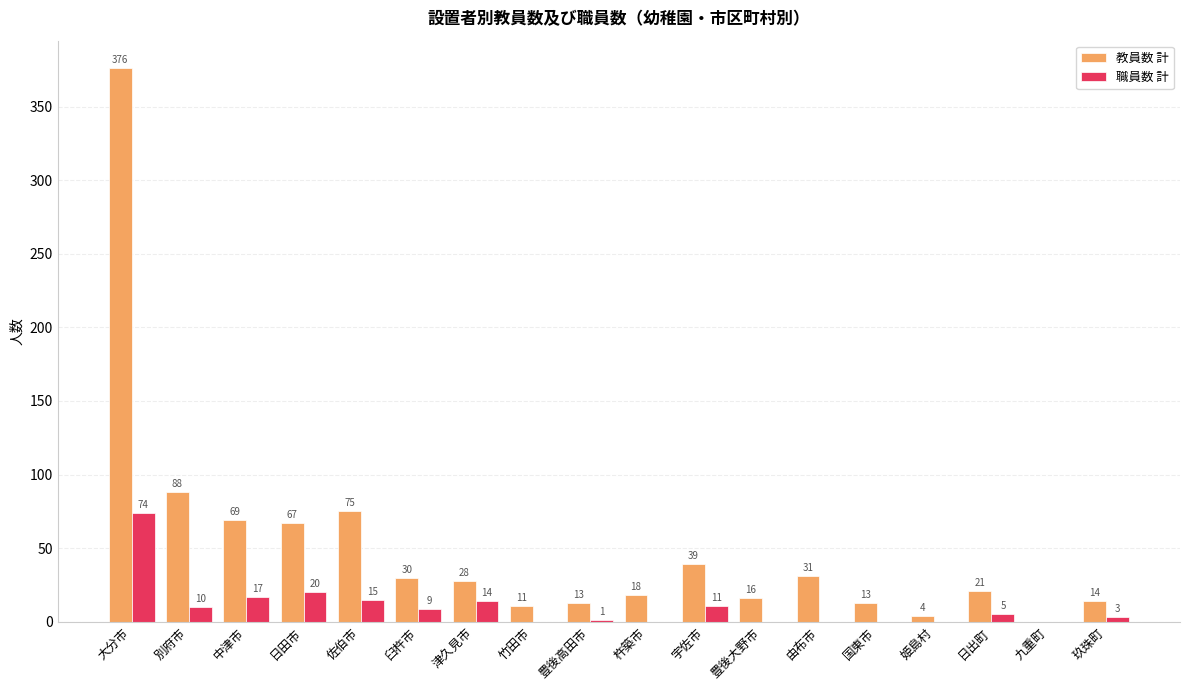

What is the average value of the 職員数 計 series?

10